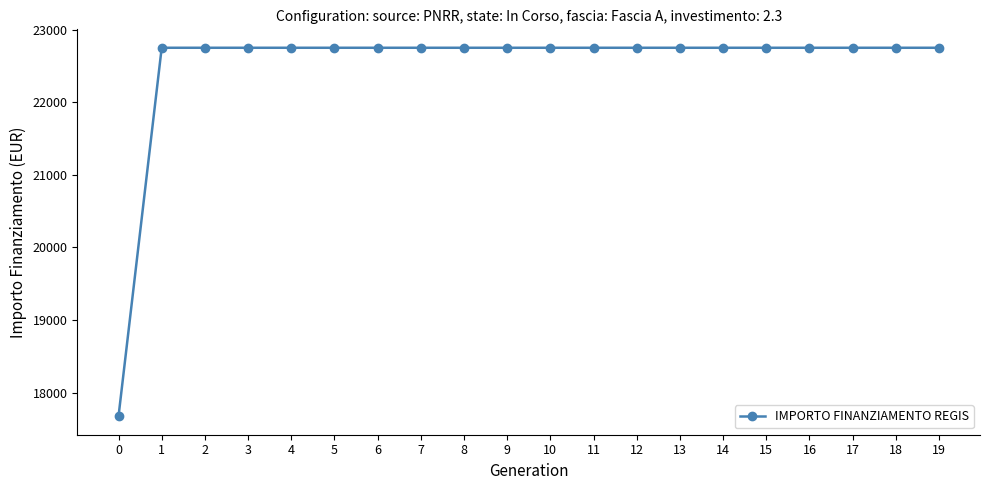

True or false: the data shows 4159.2 at 0.

False